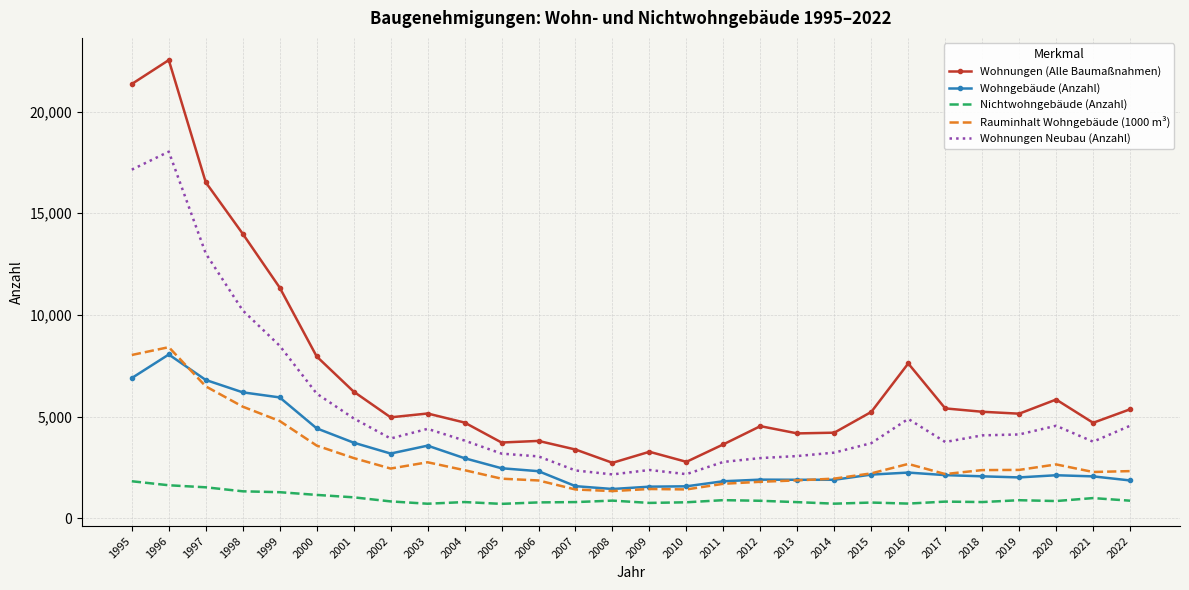

What is the lowest value of the Wohngebäude (Anzahl) series?

1438